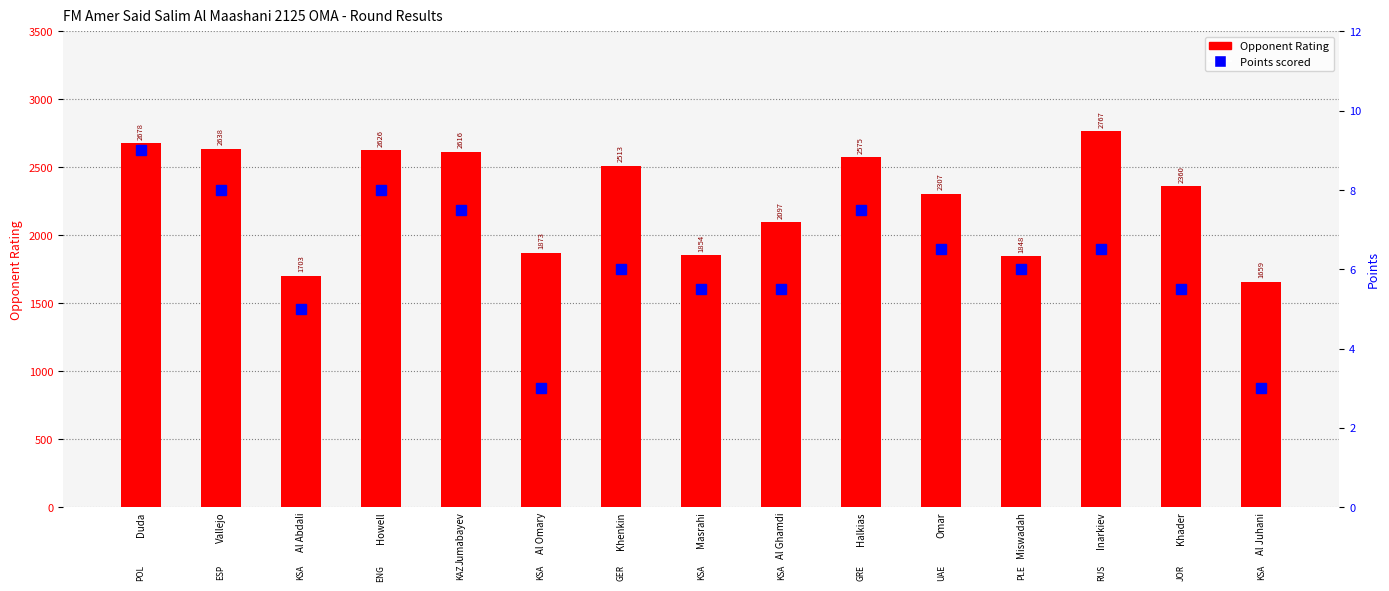

How many values in the Opponent Rating series exceed 2360?

7